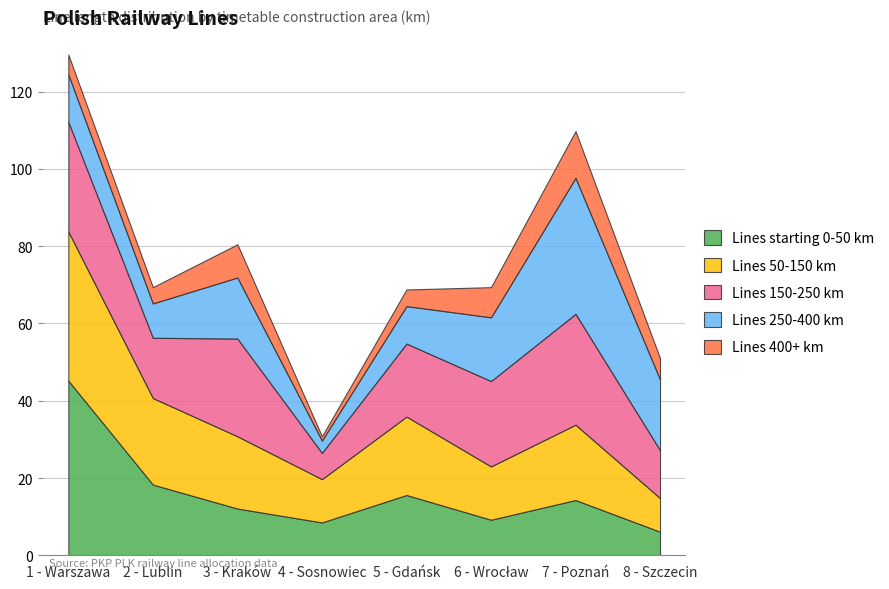

What is the maximum value for Lines 50-150 km?

38.6